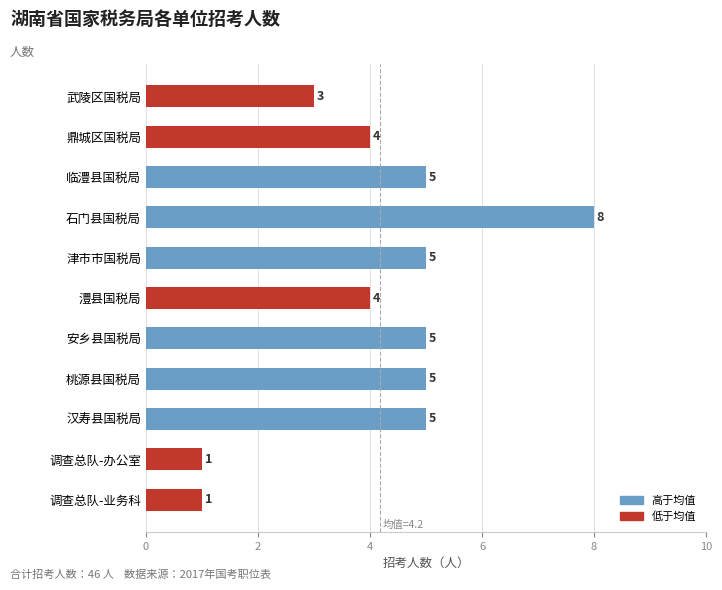

What is the label of the 4th bar from the bottom?

桃源县国税局